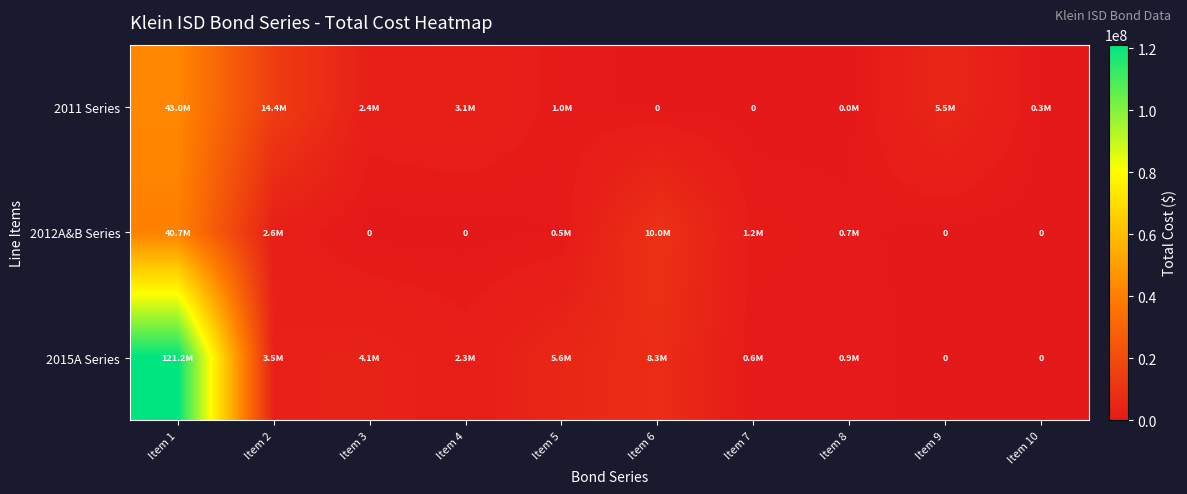

List the series in order of their peak value, highest first.

2015A Series, 2011 Series, 2012A&B Series